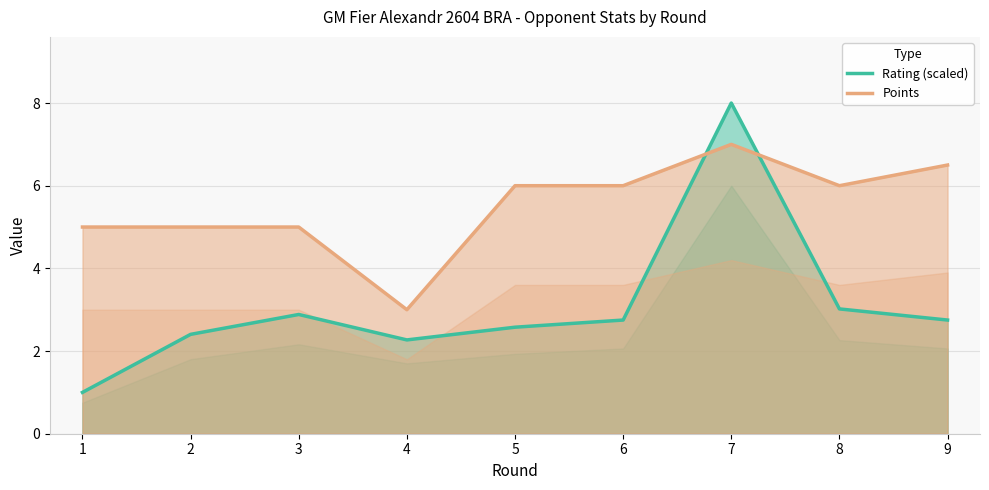

Where do Rating (scaled) and Points first cross each other?

6 and 7